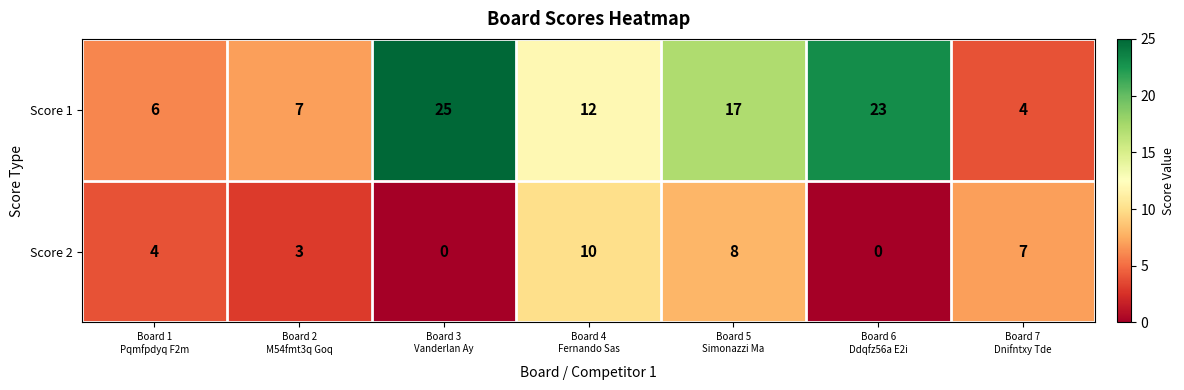

Which label corresponds to the largest value in the chart?

Board 3
Vanderlan Ay